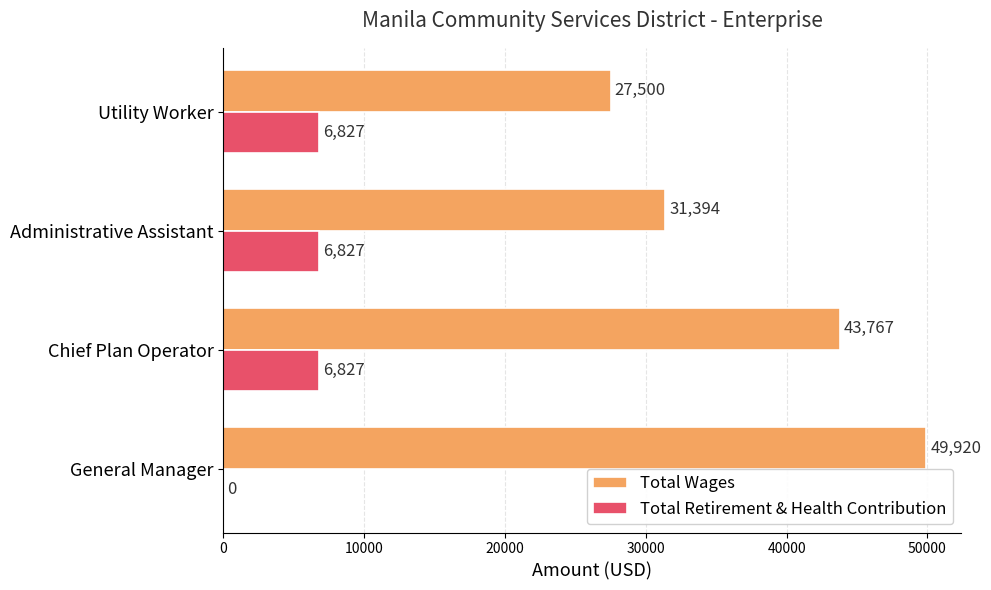

Which label corresponds to the largest value in the chart?

General Manager